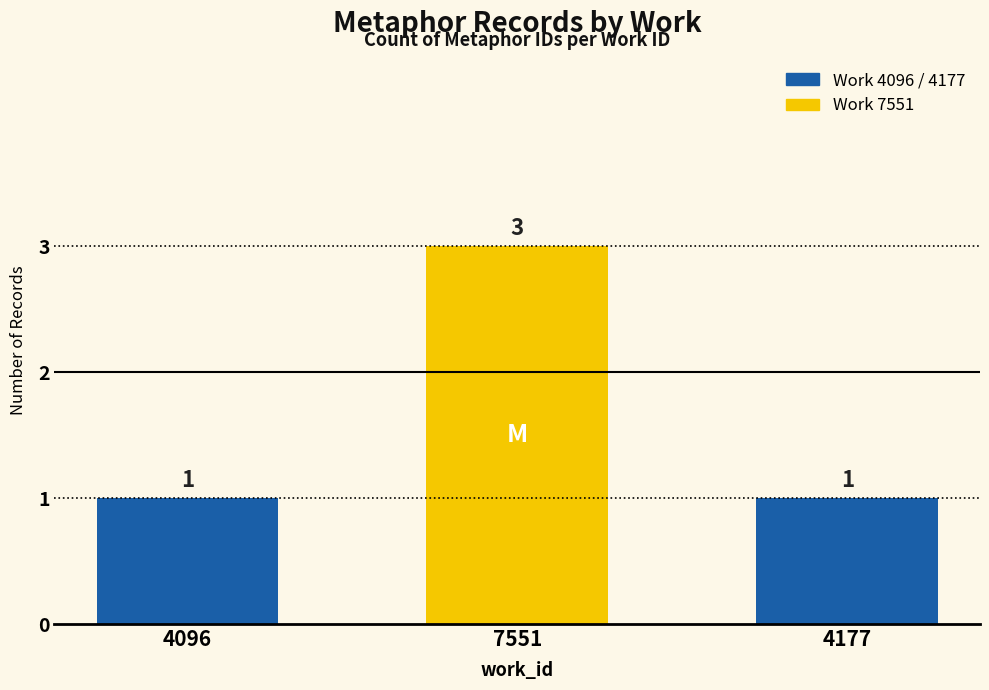

What is the sum of the values at 4096 and 7551?

4